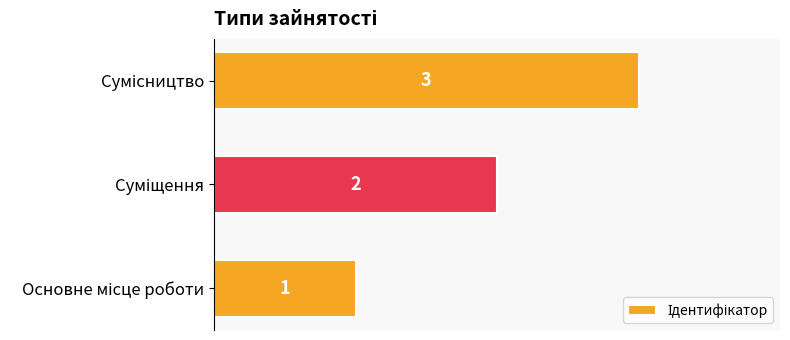

Count the values in the range 1 to 3.

3